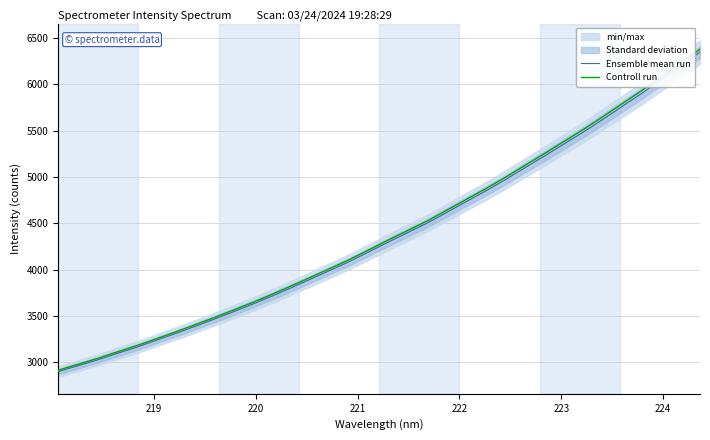

True or false: Controll run has more than 1 interior local peaks.

False